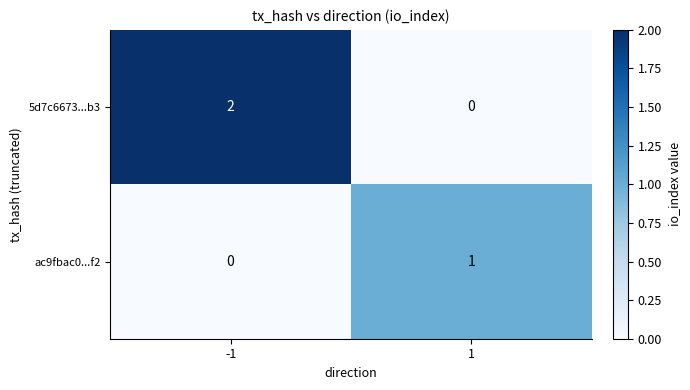

Rank the series at -1 from lowest to highest value.

ac9fbac0...f2, 5d7c6673...b3